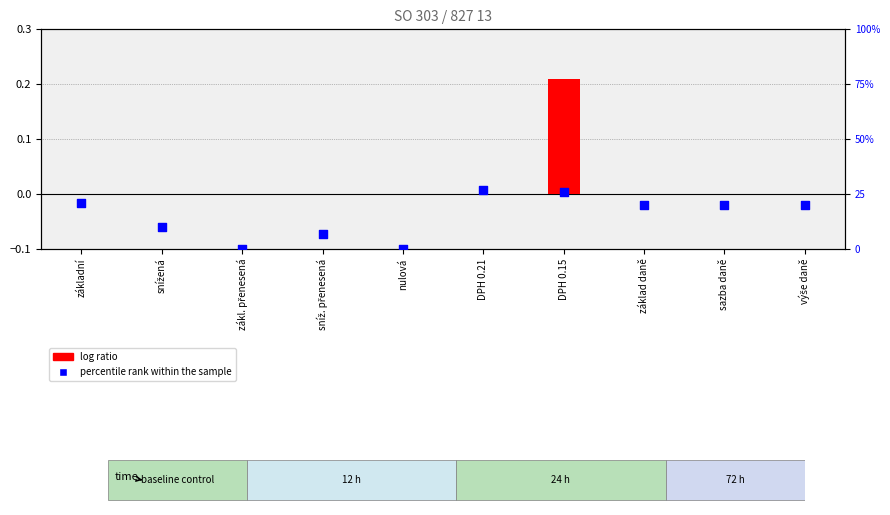

Is the value of log ratio at základní greater than the value of percentile rank within the sample at výše daně?

No